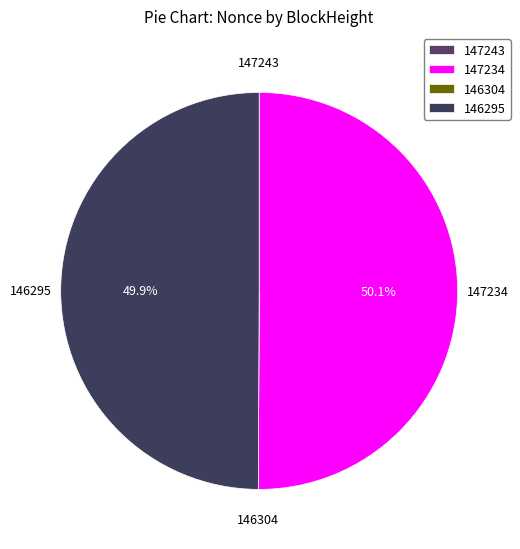

Combined, do 146295 and 147234 account for over 50%?

Yes